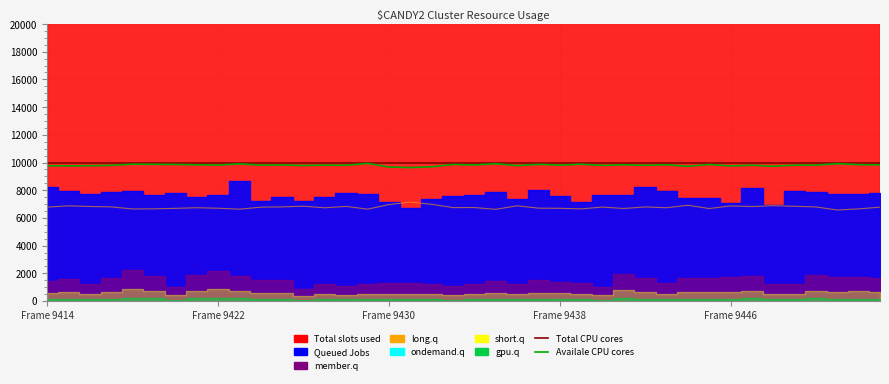

What is the smallest value displayed?

6569.0